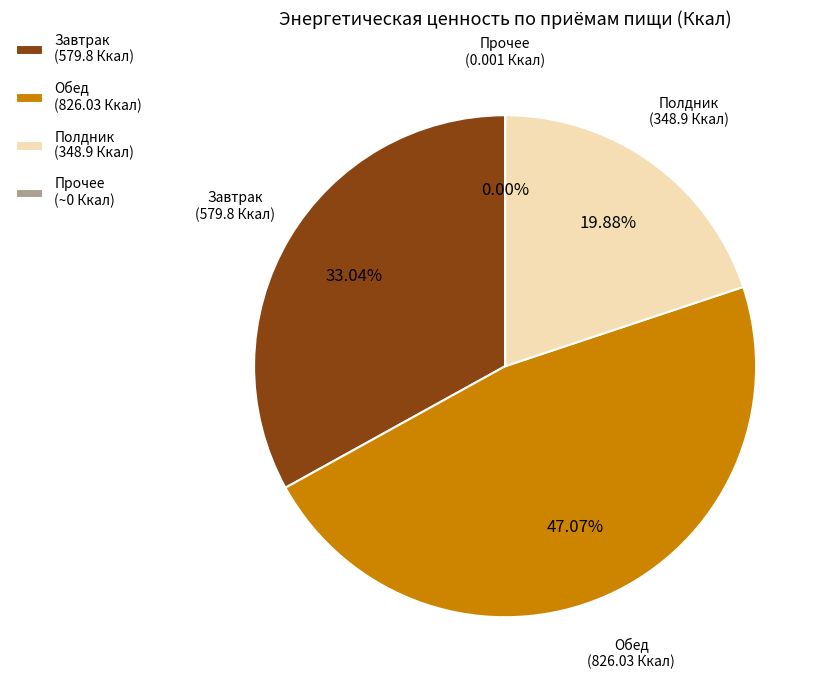

Is there any slice that represents more than half of the pie?

No